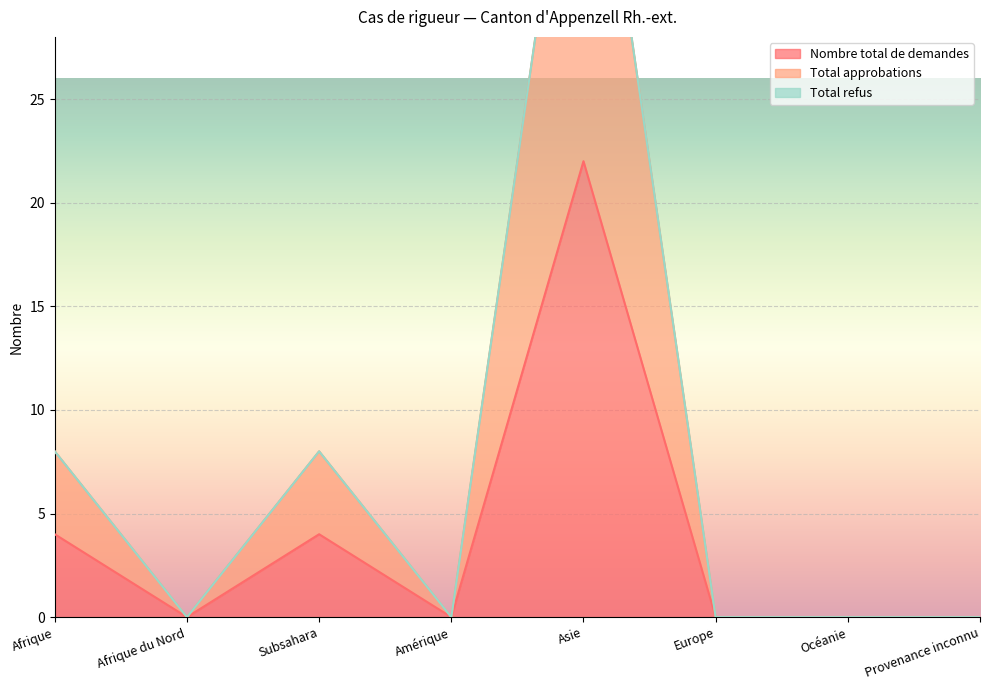

Which label corresponds to the smallest value in the chart?

Afrique du Nord